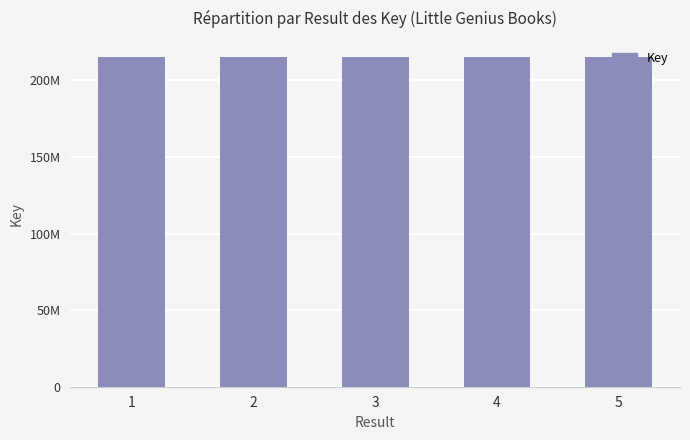

Are the bars horizontal?

No